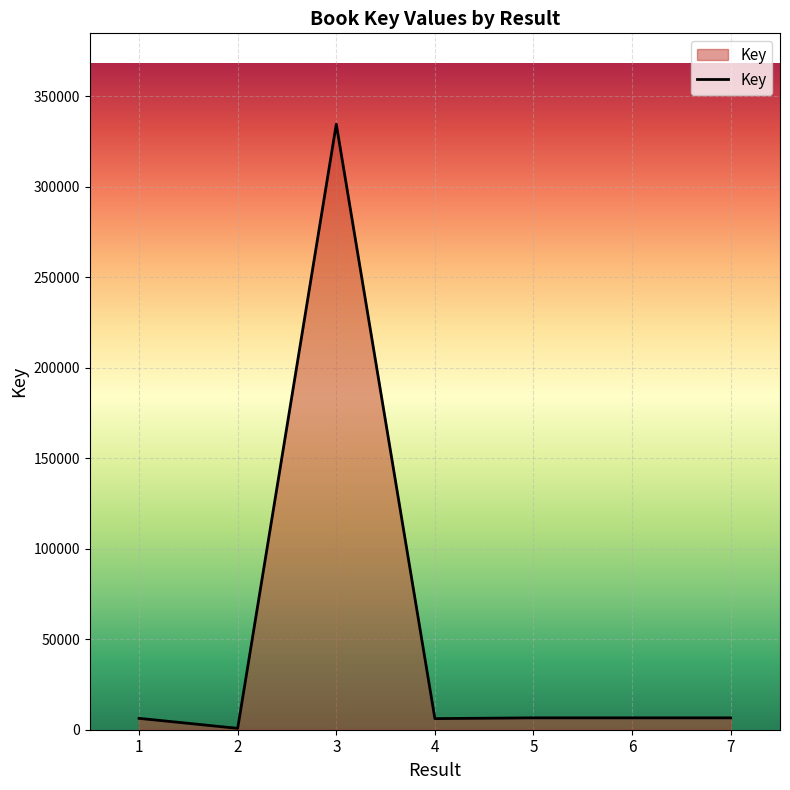

What is the change in value from 3 to 5?

-328043